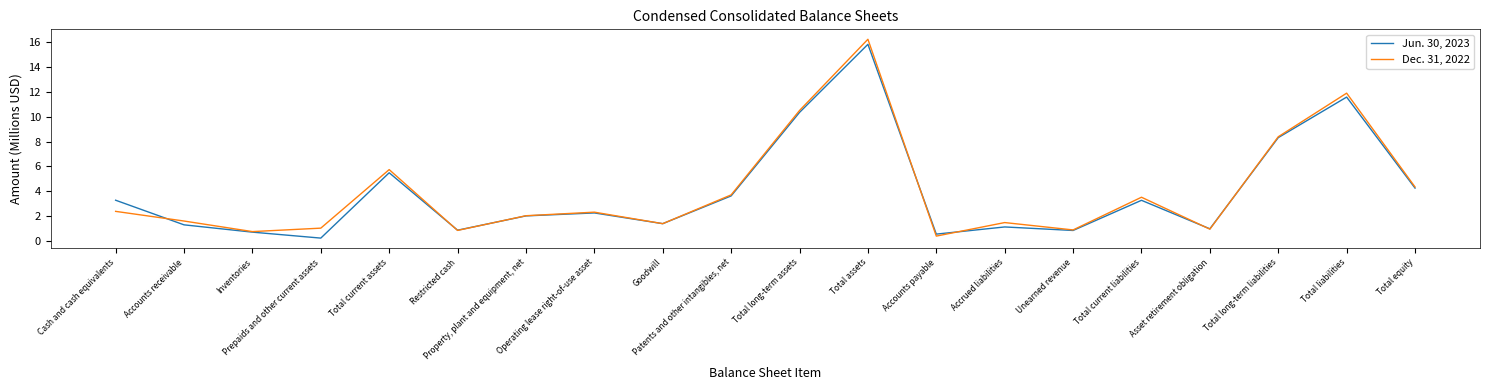

At which label does Dec. 31, 2022 reach its minimum?

Accounts payable